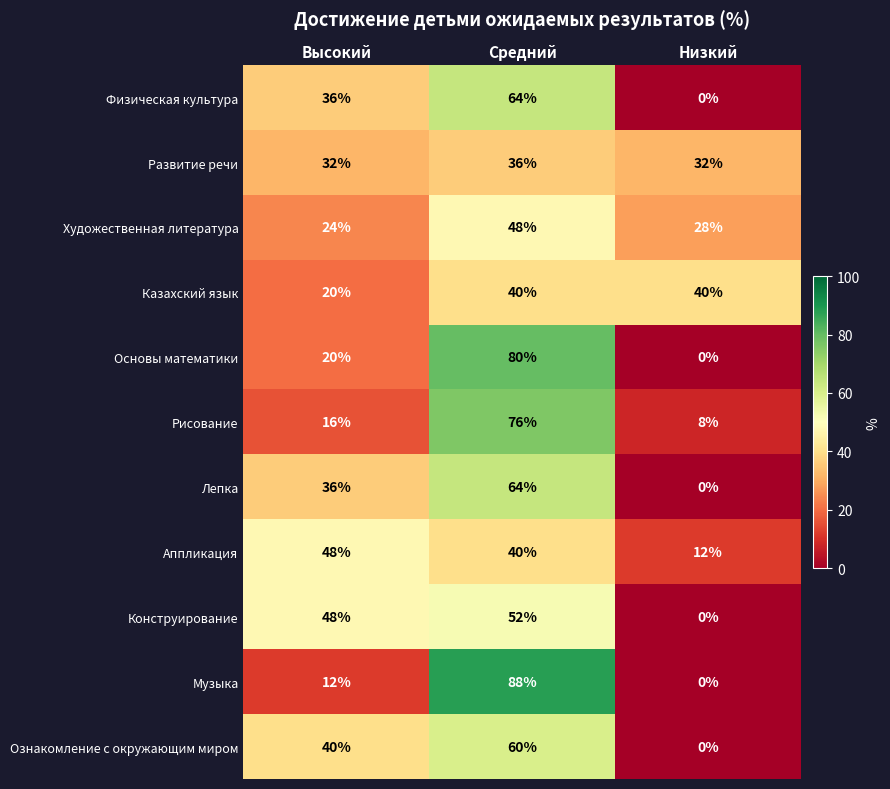

At which label is Музыка closest to 44?

Высокий